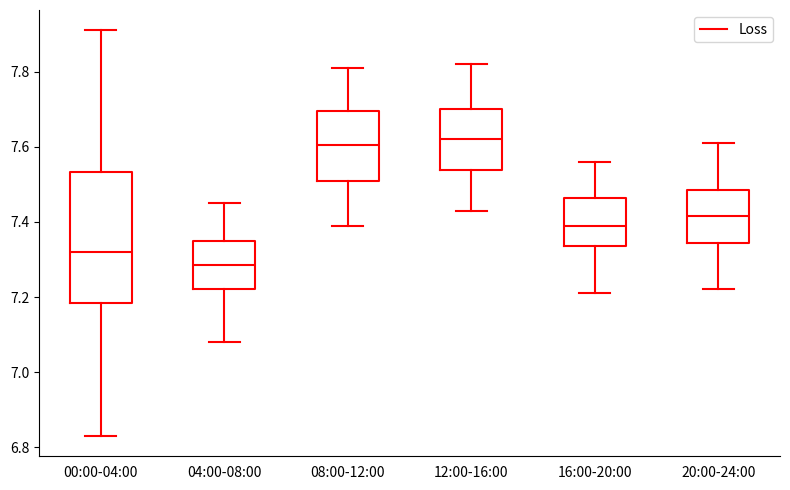

Where is the lower edge of the box for 08:00-12:00 on the y-axis? The values are not printed on the chart, so give them approximately, as read against the axis.

7.52